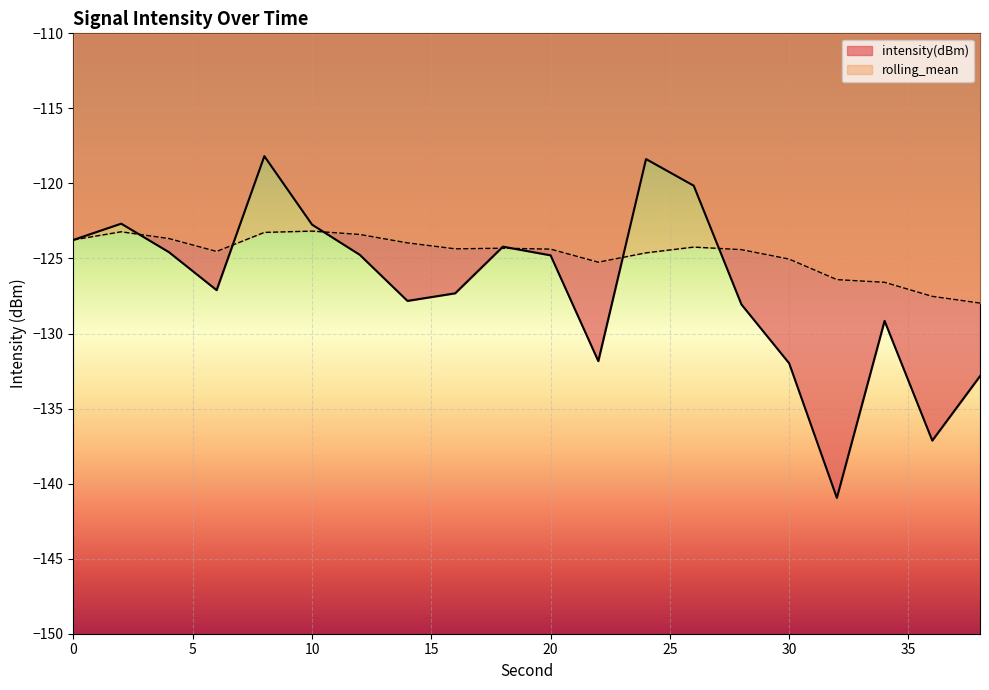

Rank the series by their maximum value, from lowest to highest.

rolling_mean, intensity(dBm)